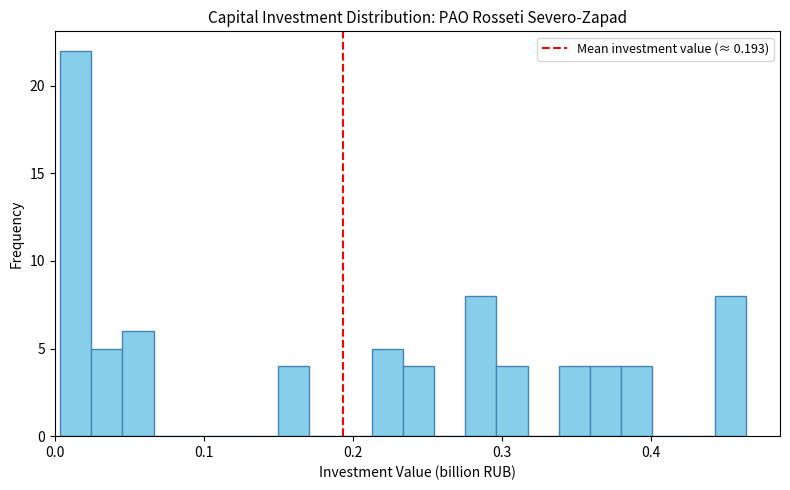

Around what value on the x-axis is the tallest bar? Give the approximate position of its centre, as read against the axis.

0.01